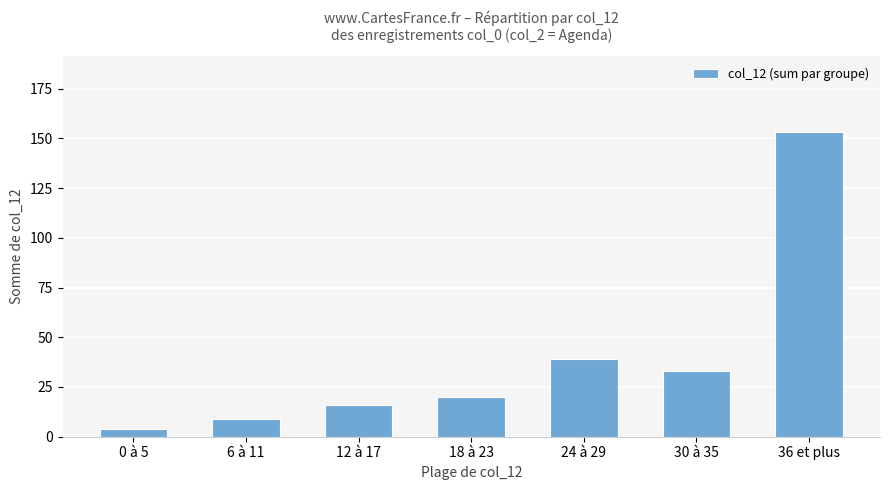

Are the bars horizontal?

No